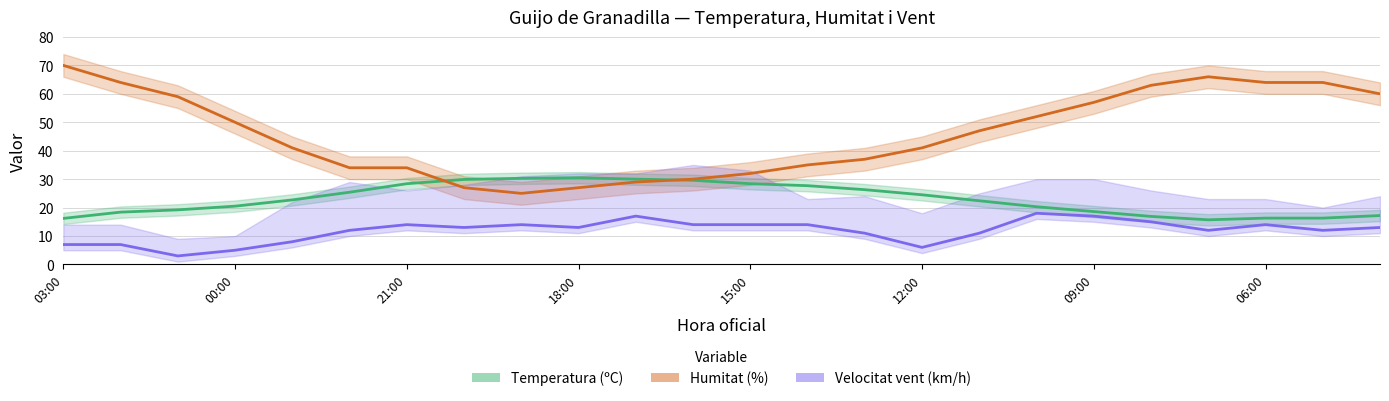

At which category is the sum across all series the highest?

19